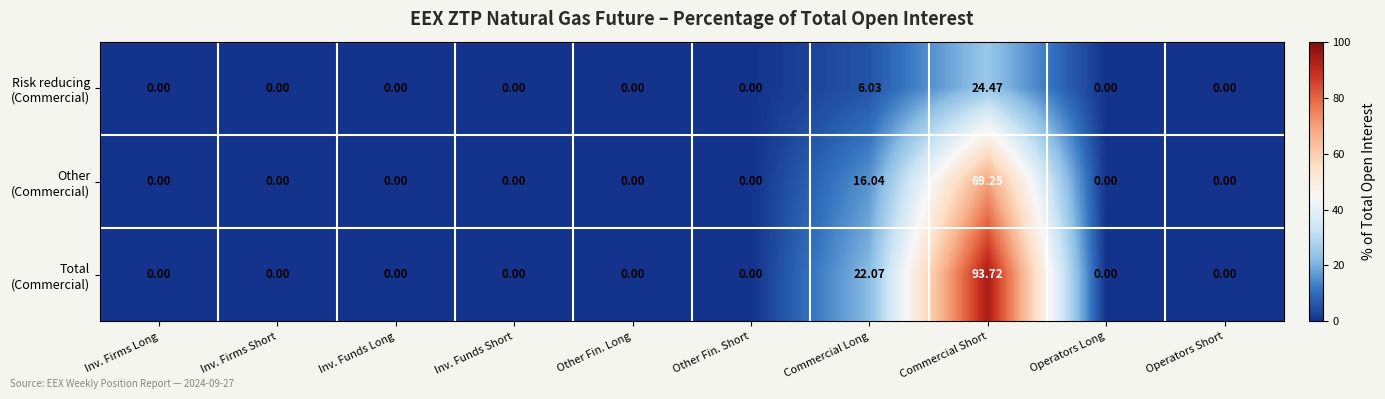

At which category is the sum across all series the highest?

Commercial Short